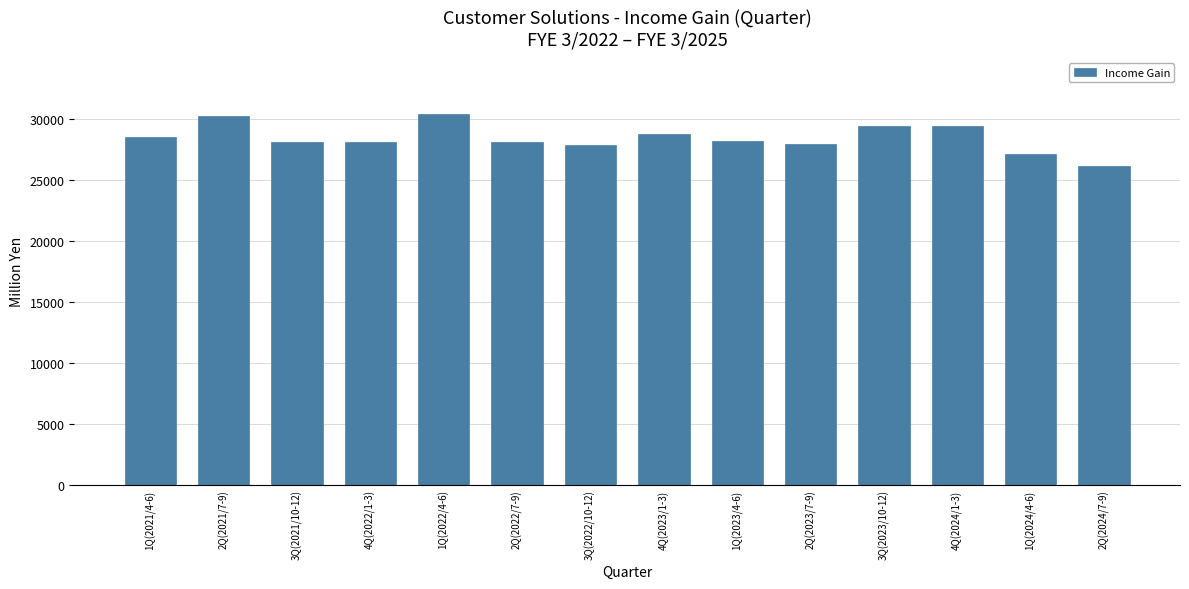

How many data points does each series have?

14